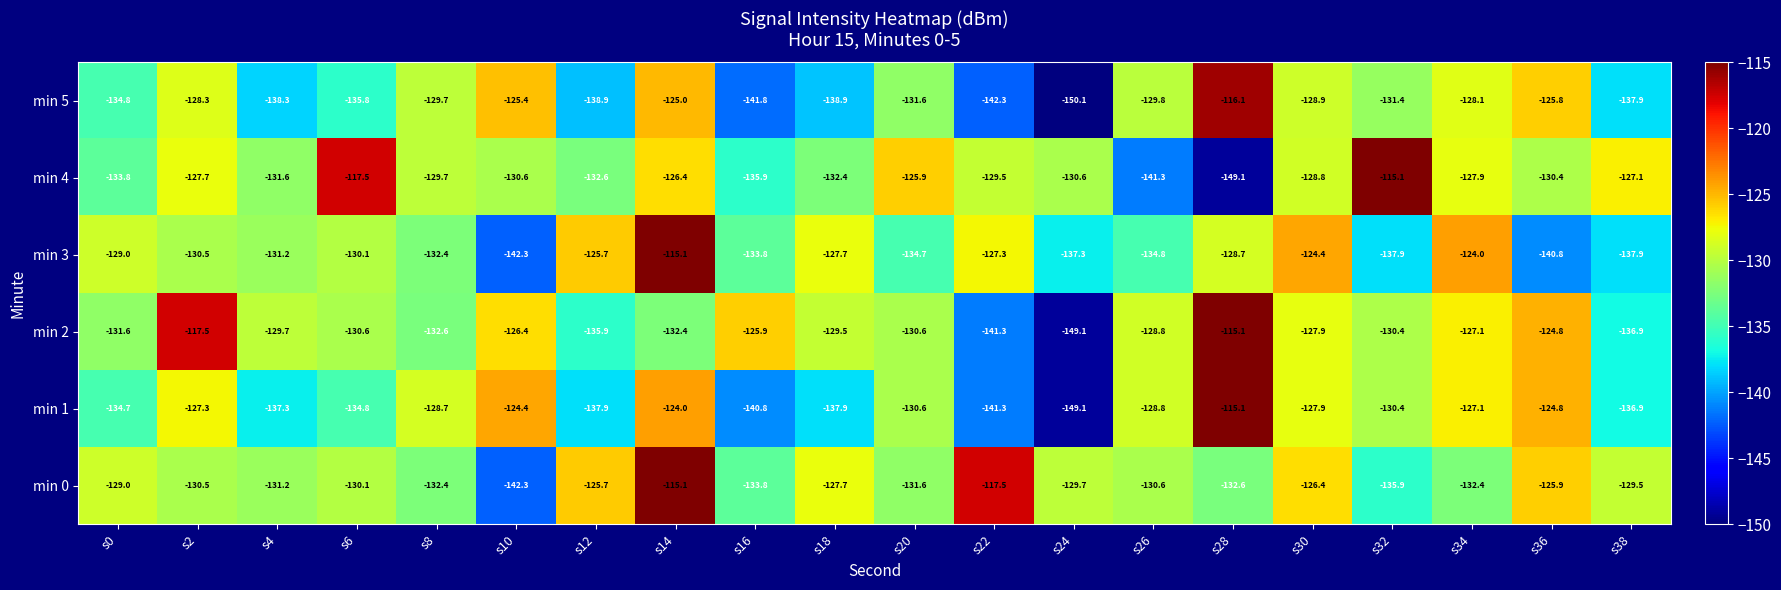

What is the smallest value displayed?

-150.1